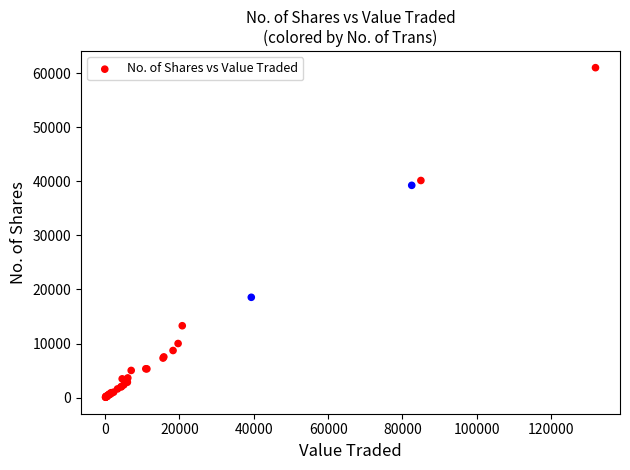

What Y value in the scatter plot is closest to 30546?

39265